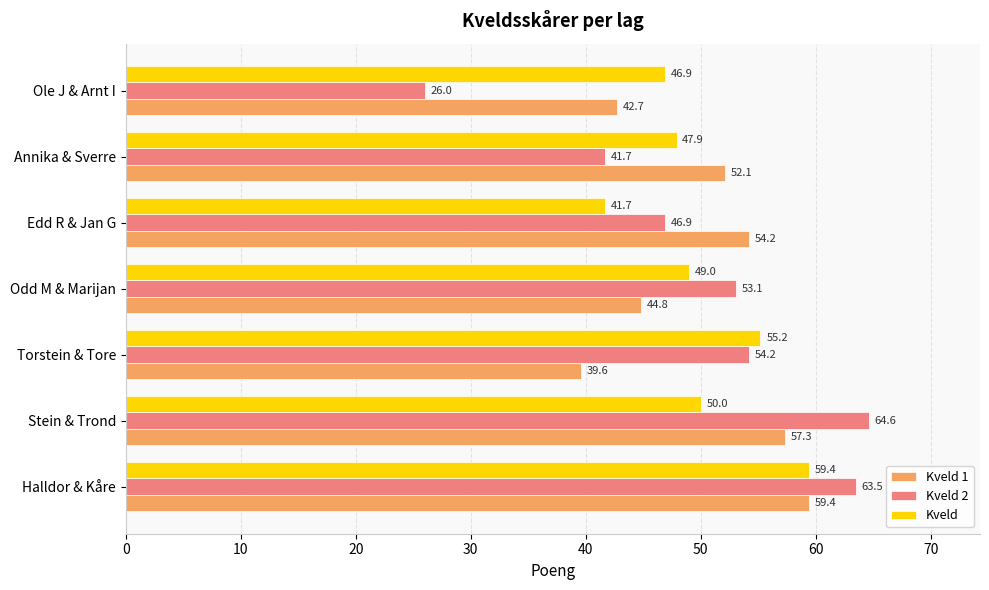

What is the difference between the highest and lowest values at Ole J & Arnt I?

20.9